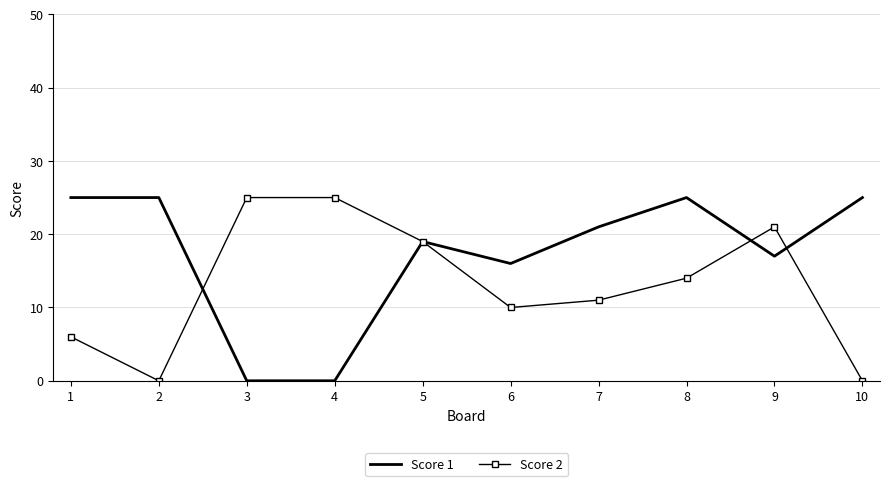

Where does the Score 1 series first go above 21?

1